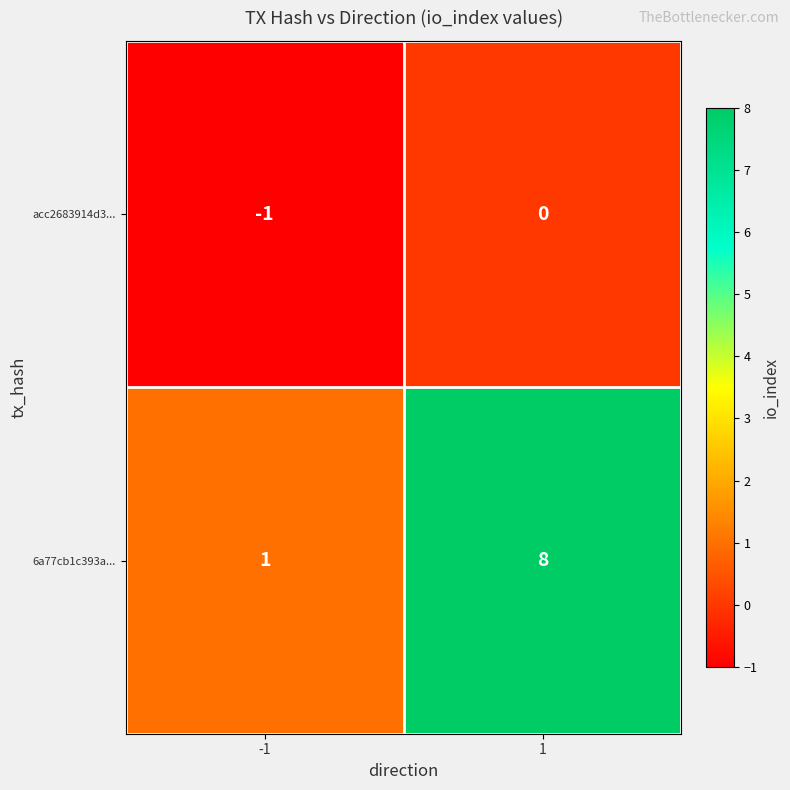

Which label corresponds to the smallest value in the chart?

-1